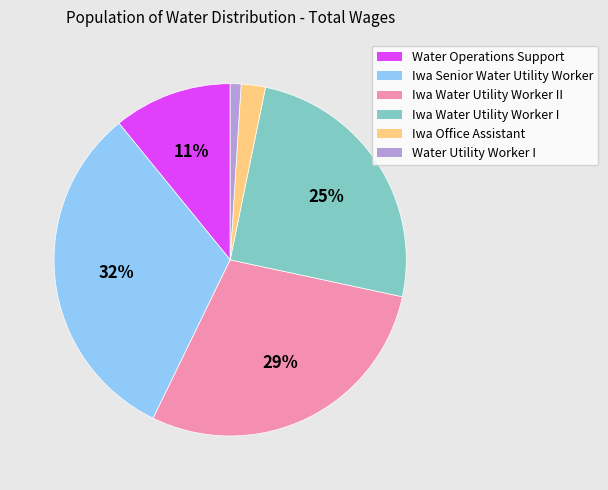

Is Water Operations Support the majority of the pie?

No